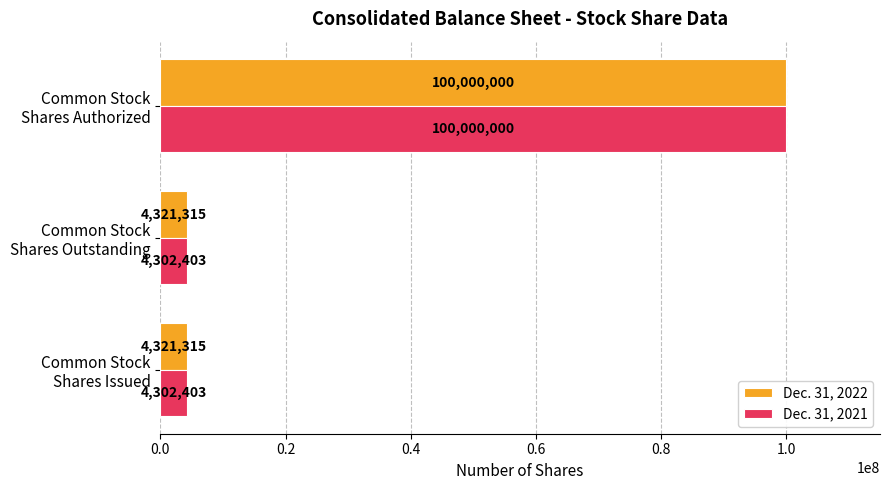

Which series has the largest total across all categories?

Dec. 31, 2022